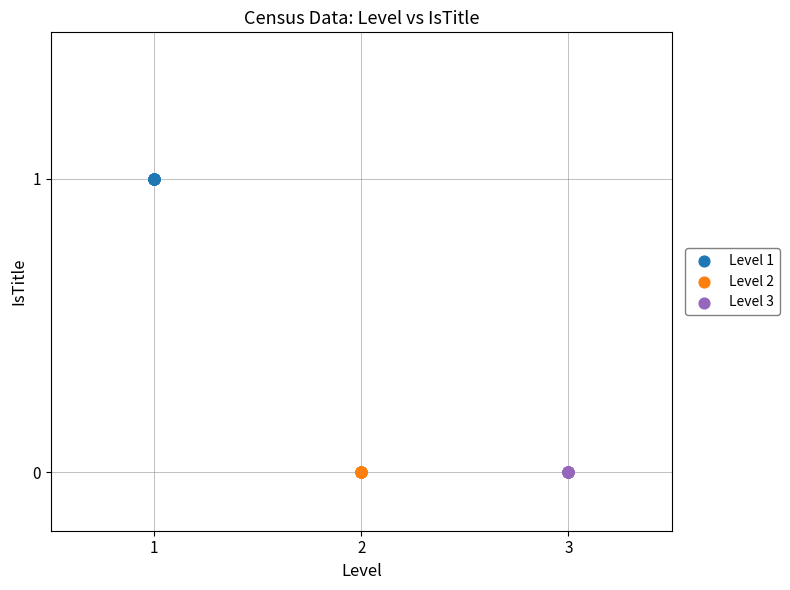

Which series contains the highest Y value?

Level 1